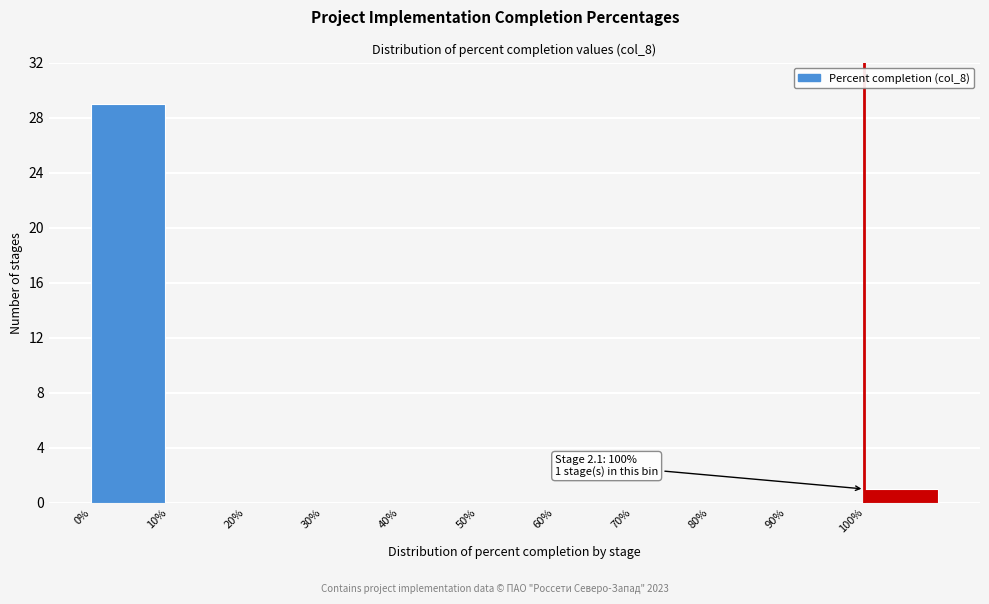

Over which range of the x-axis is the bar tallest?

0 to 10